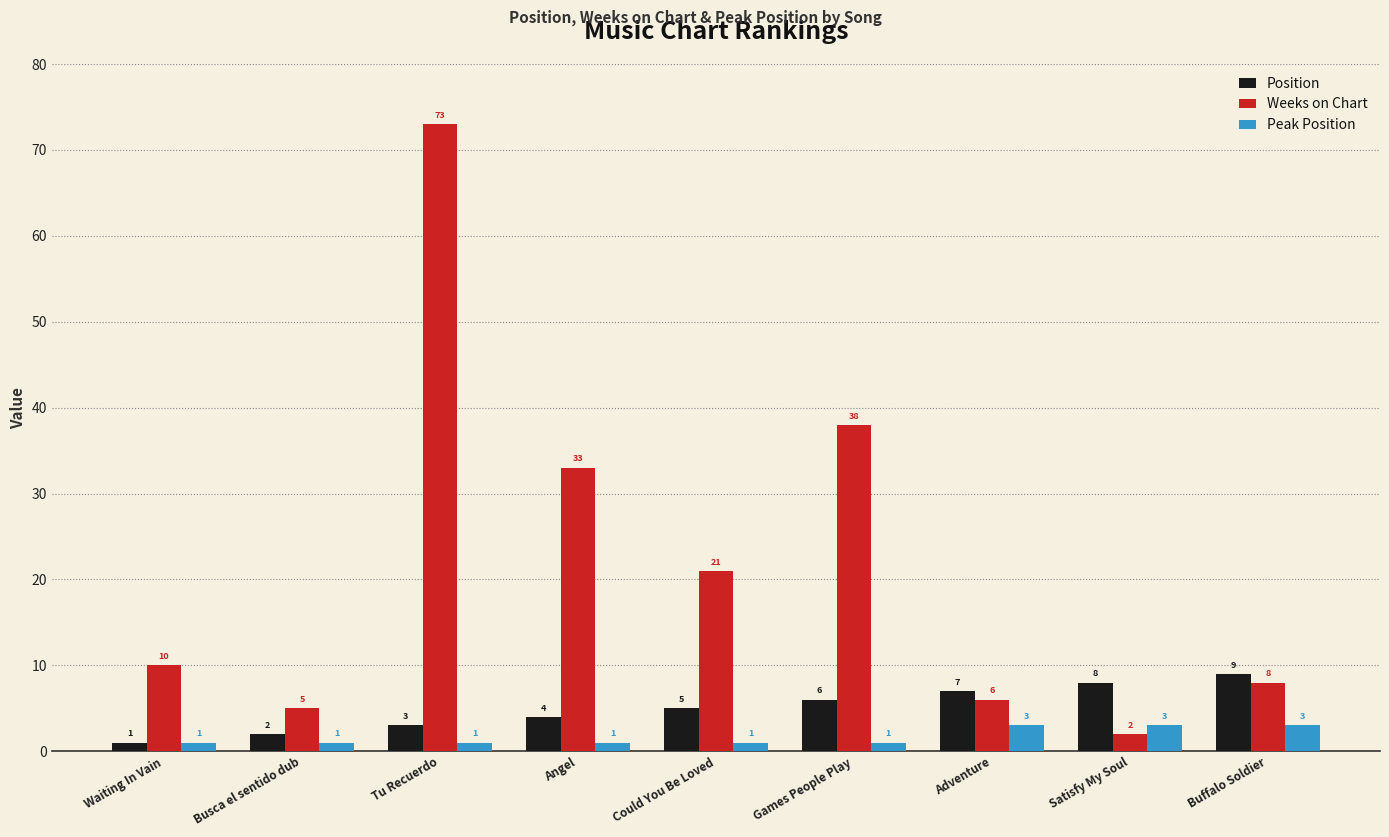

What position from the left is Games People Play?

6